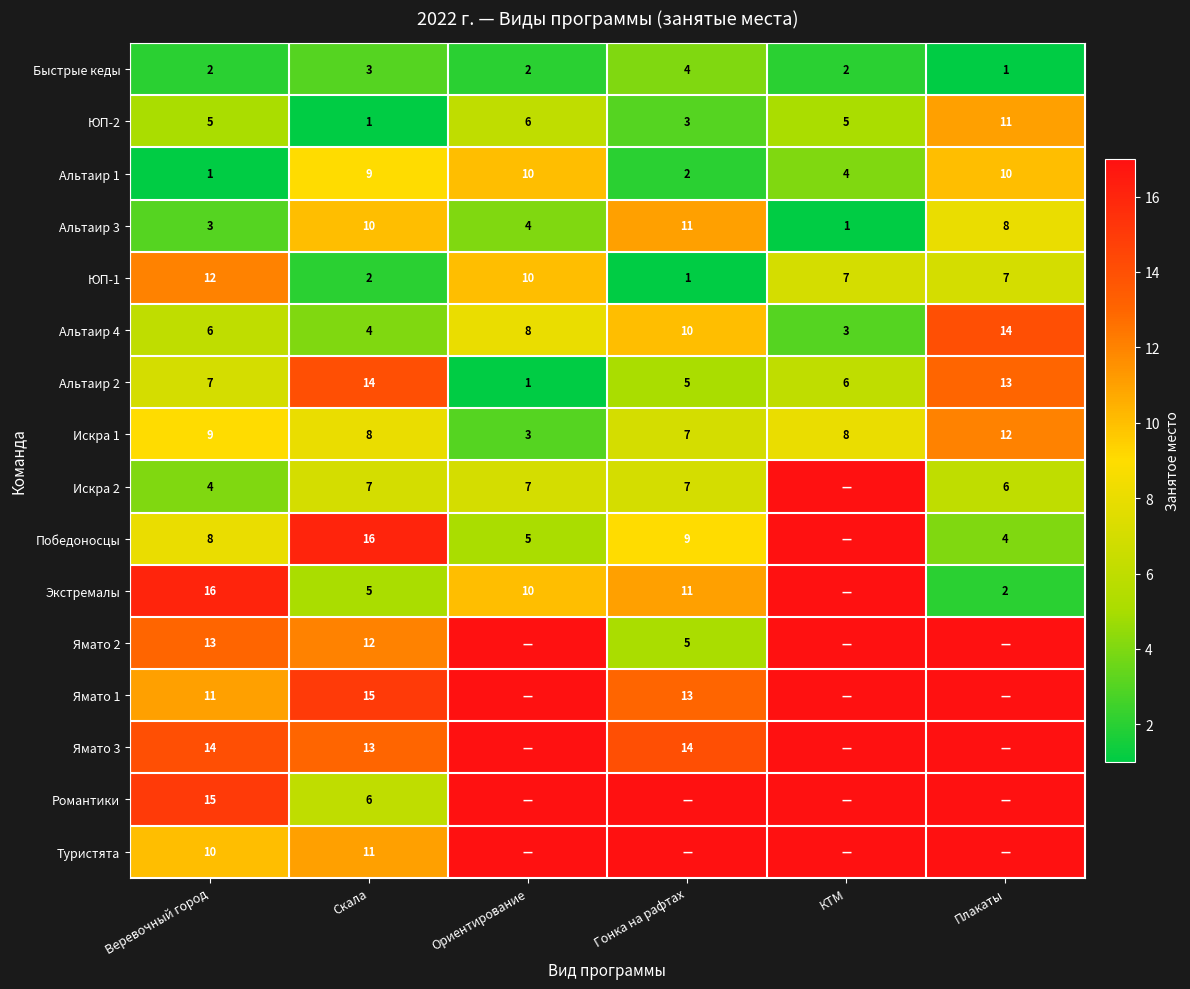

Count the number of data series in this chart.

16